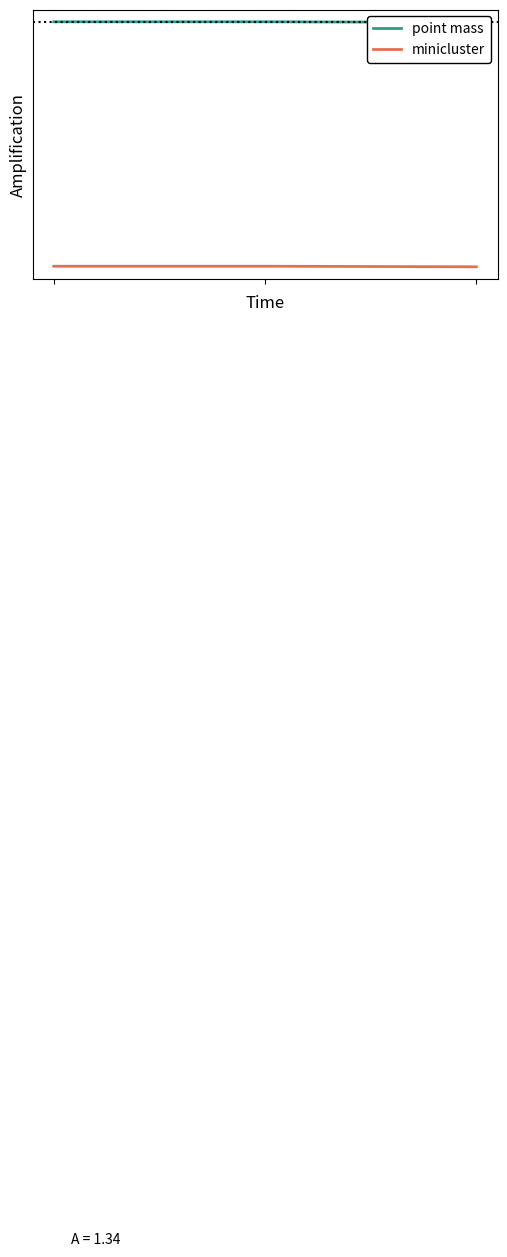

Is the value of minicluster at 1 greater than the value of point mass at 0?

No